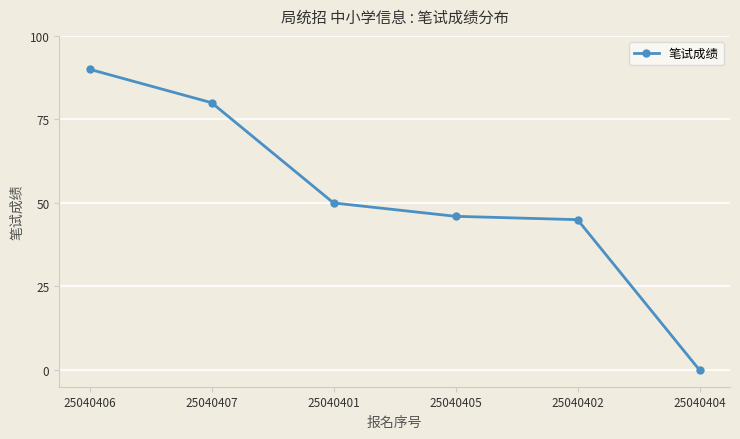

Between 25040402 and 25040407, which is larger?

25040407